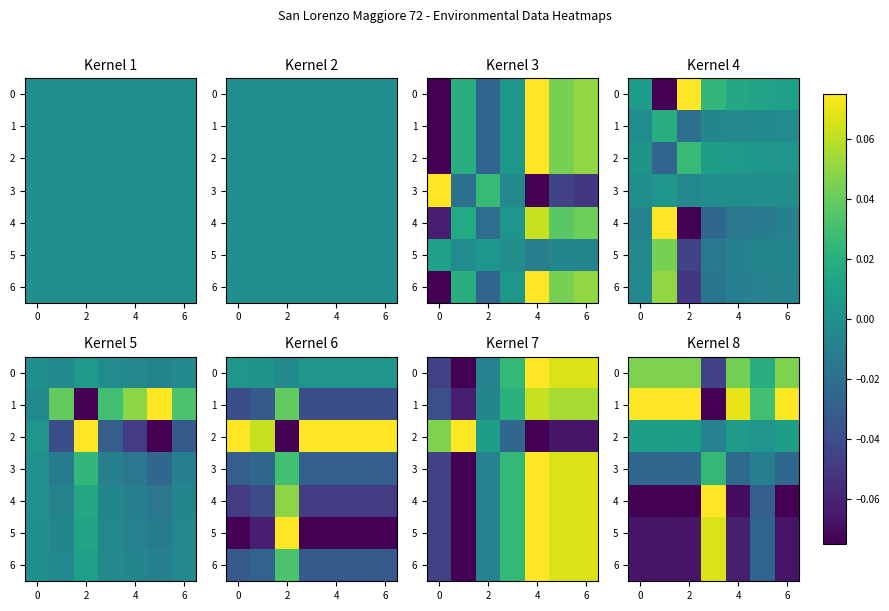

What is the minimum value shown in the chart?

-0.1